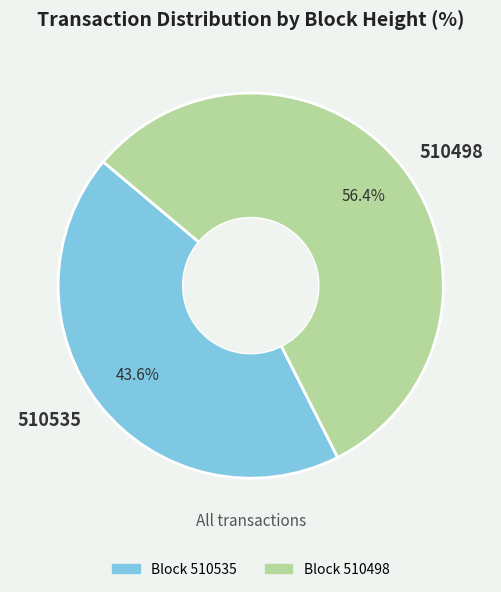

To the nearest percent, what percentage of the pie is 510498?

56%